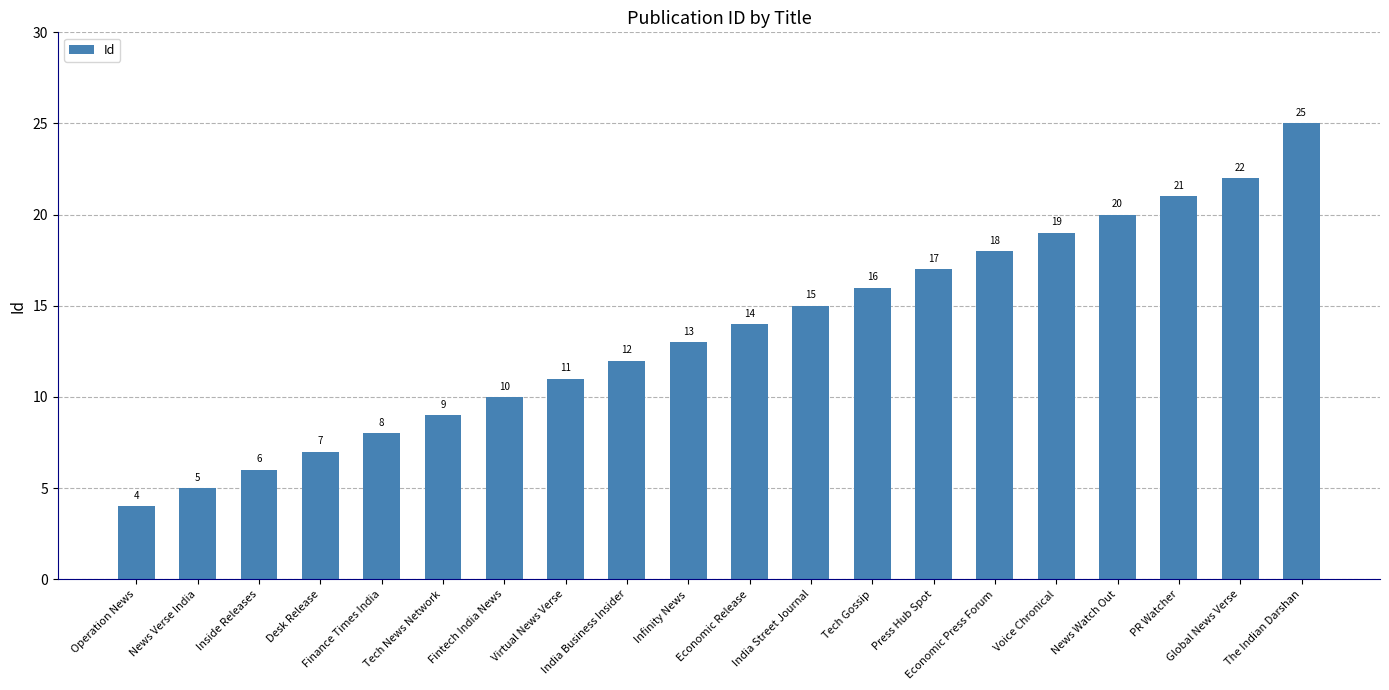

How many data points are less than 14?

10